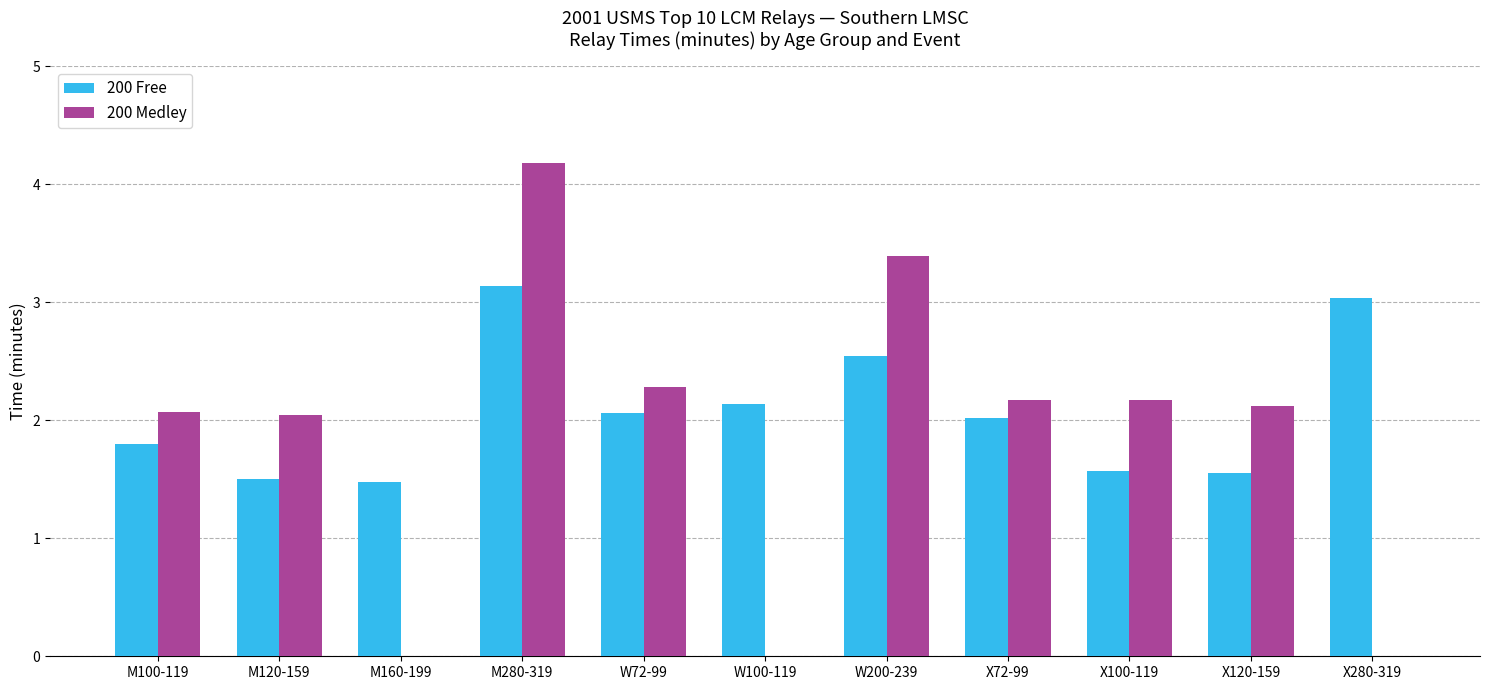

Reading right to left, what are all the values shown in this chart?

200 Free: 3.0	1.6	1.6	2.0	2.5	2.1	2.1	3.1	1.5	1.5	1.8
200 Medley: 0.0	2.1	2.2	2.2	3.4	0.0	2.3	4.2	0.0	2.0	2.1